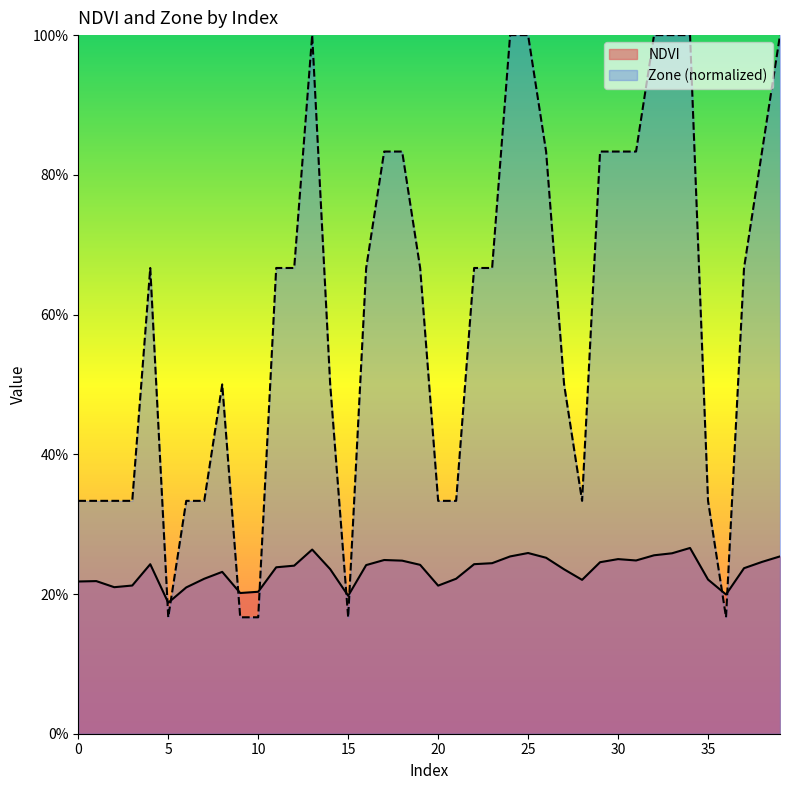

At which category does the chart reach its minimum across all series?

5